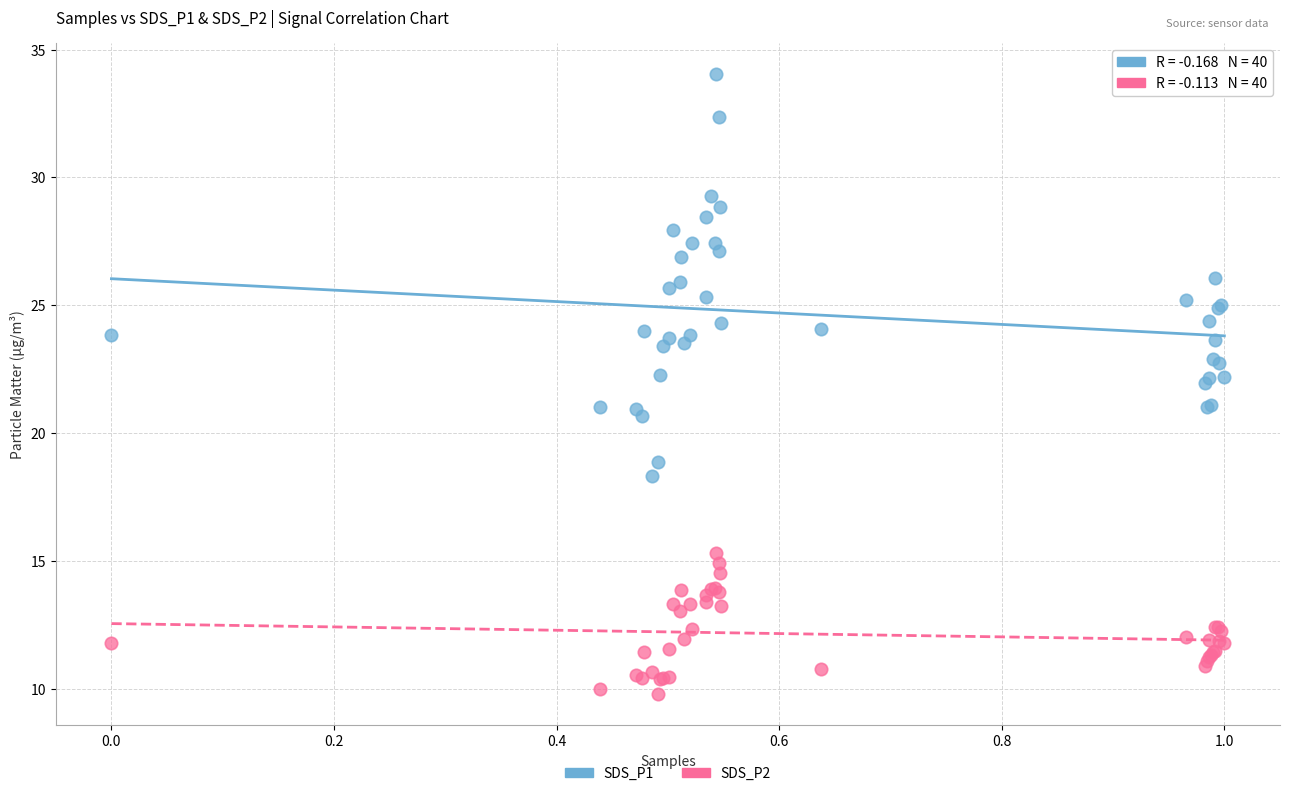

Which series has the widest spread of Y values?

SDS_P1